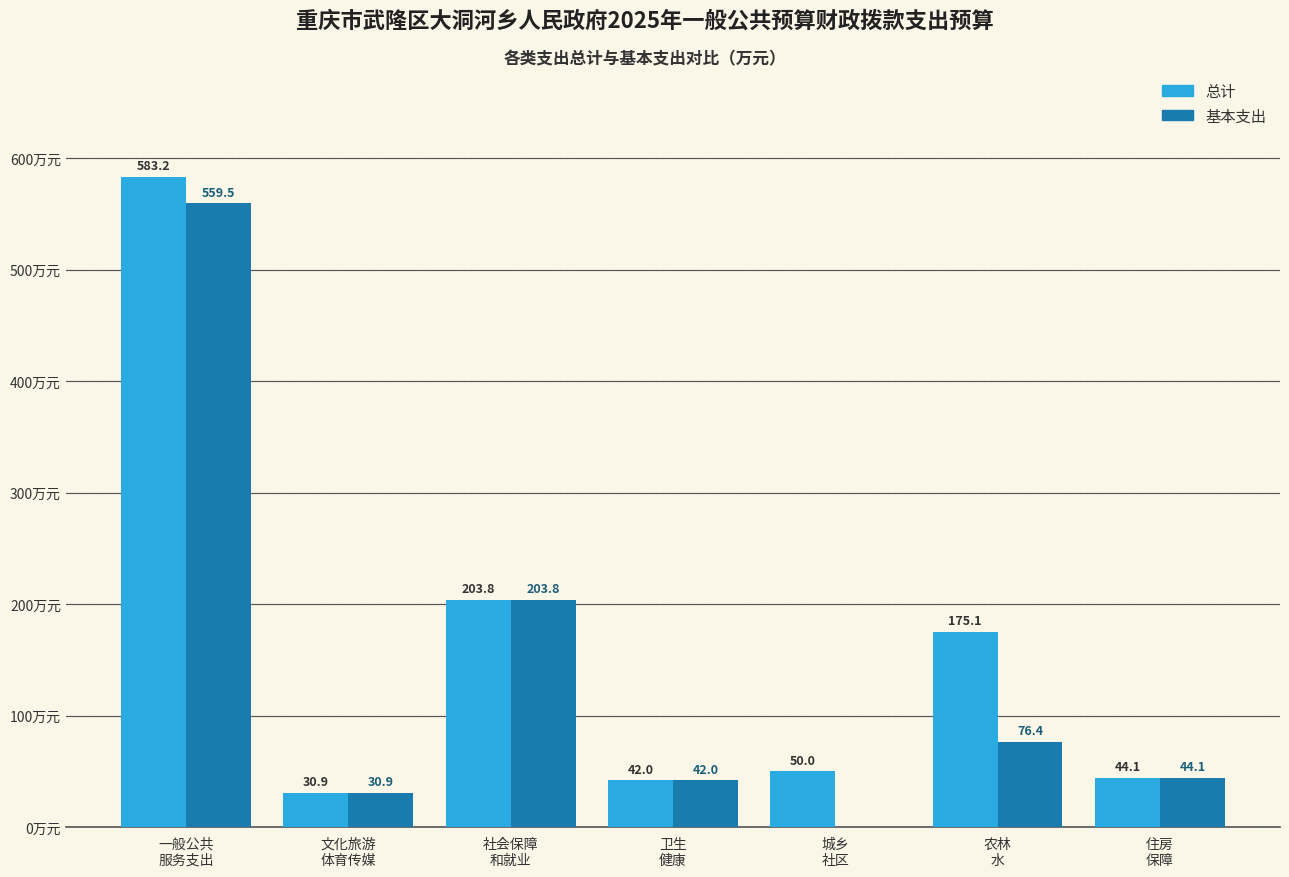

Are the bars horizontal?

No